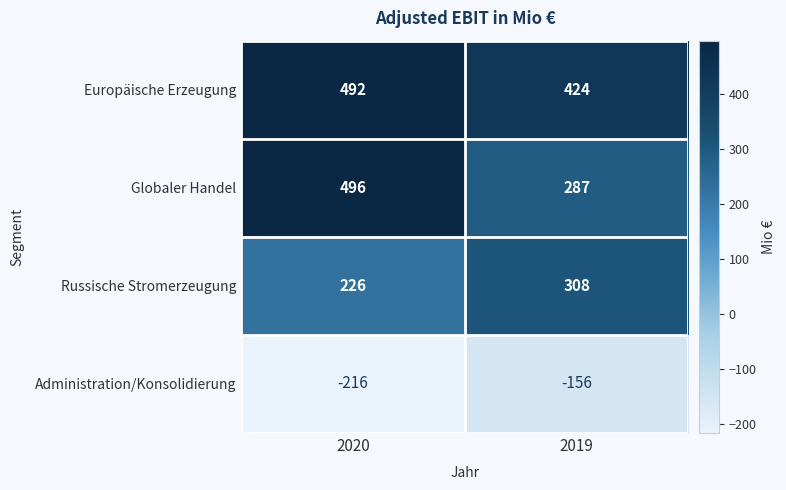

What is the difference between the highest and lowest values at 2020?

712